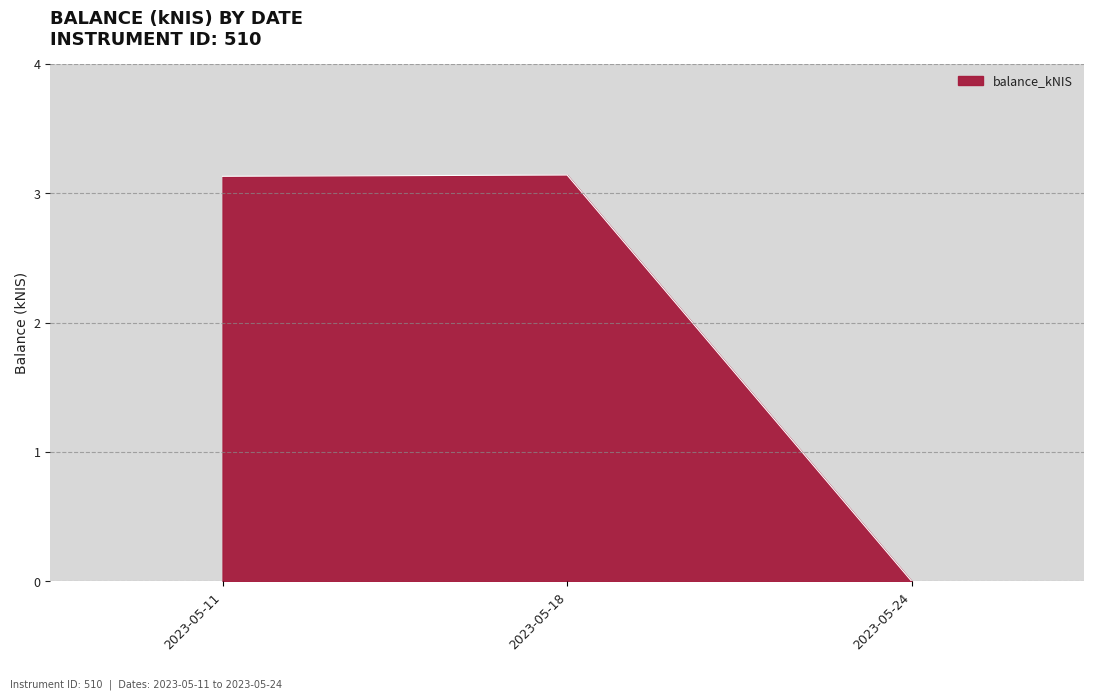

How many distinct data groups are displayed?

1